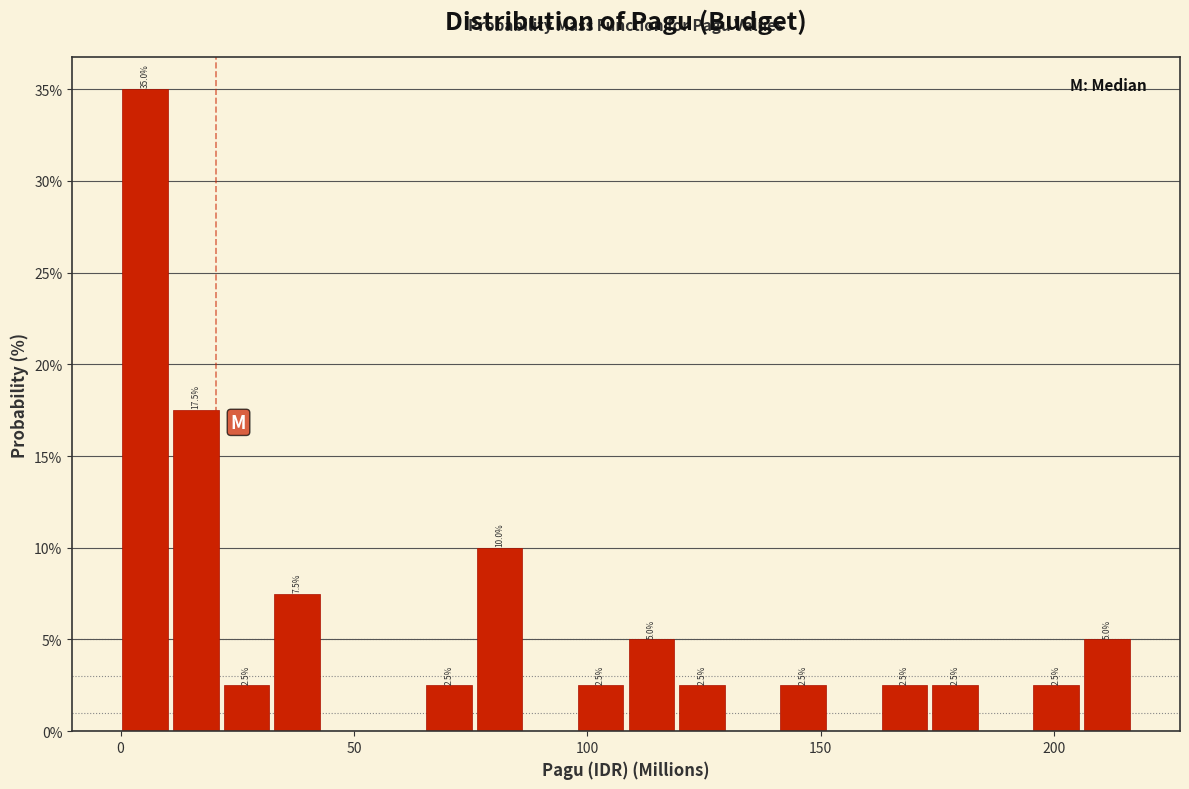

Around what value on the x-axis is the tallest bar? Give the approximate position of its centre, as read against the axis.

5